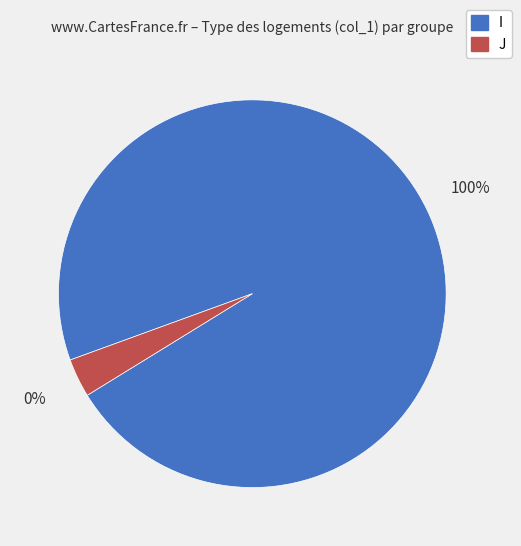

To the nearest percent, what is the combined percentage of I and J?

100%